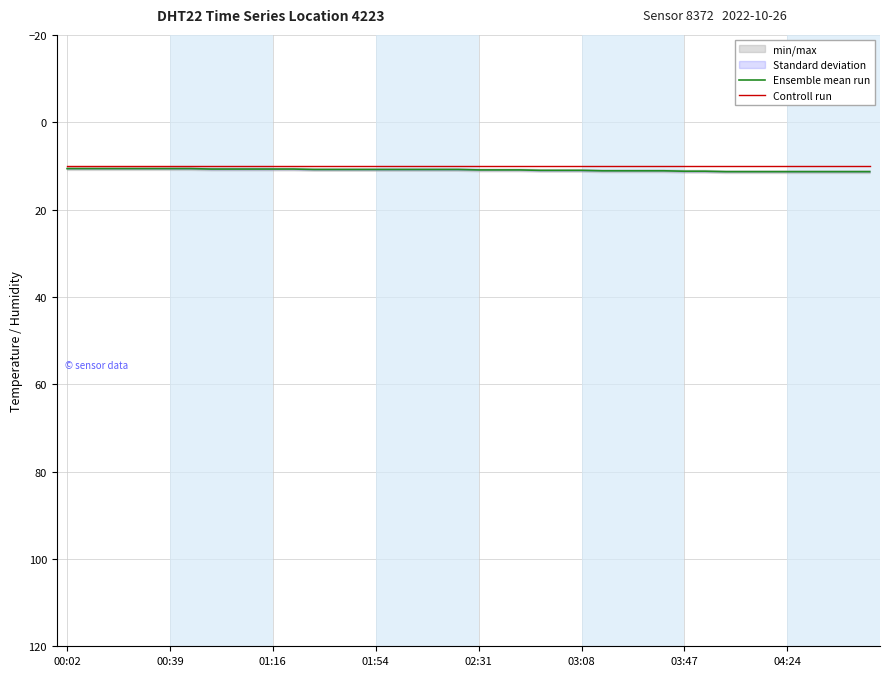

Which series has the widest spread of values?

Ensemble mean run